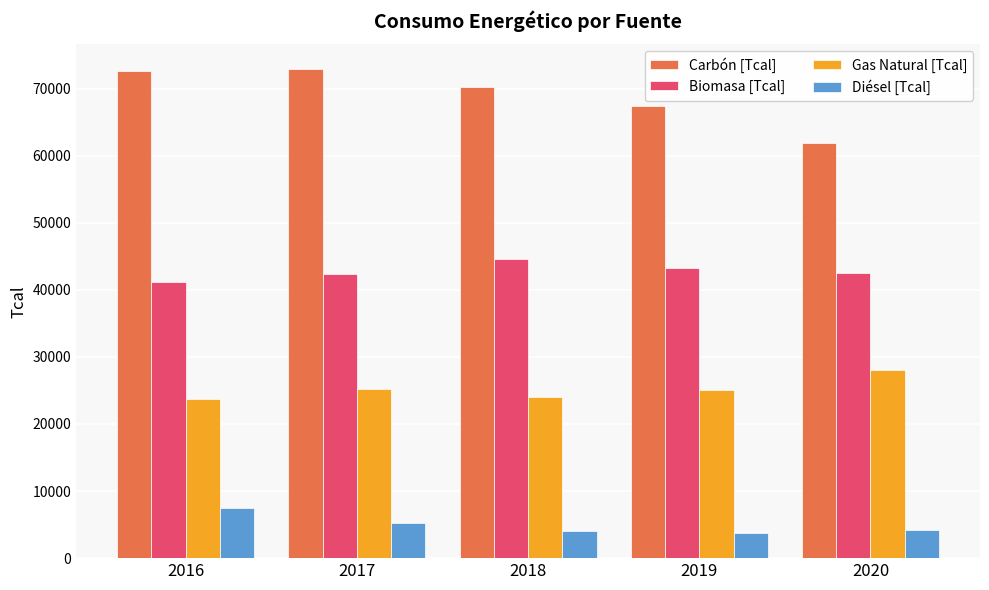

Is the value of Carbón [Tcal] at 2019 greater than the value of Gas Natural [Tcal] at 2017?

Yes